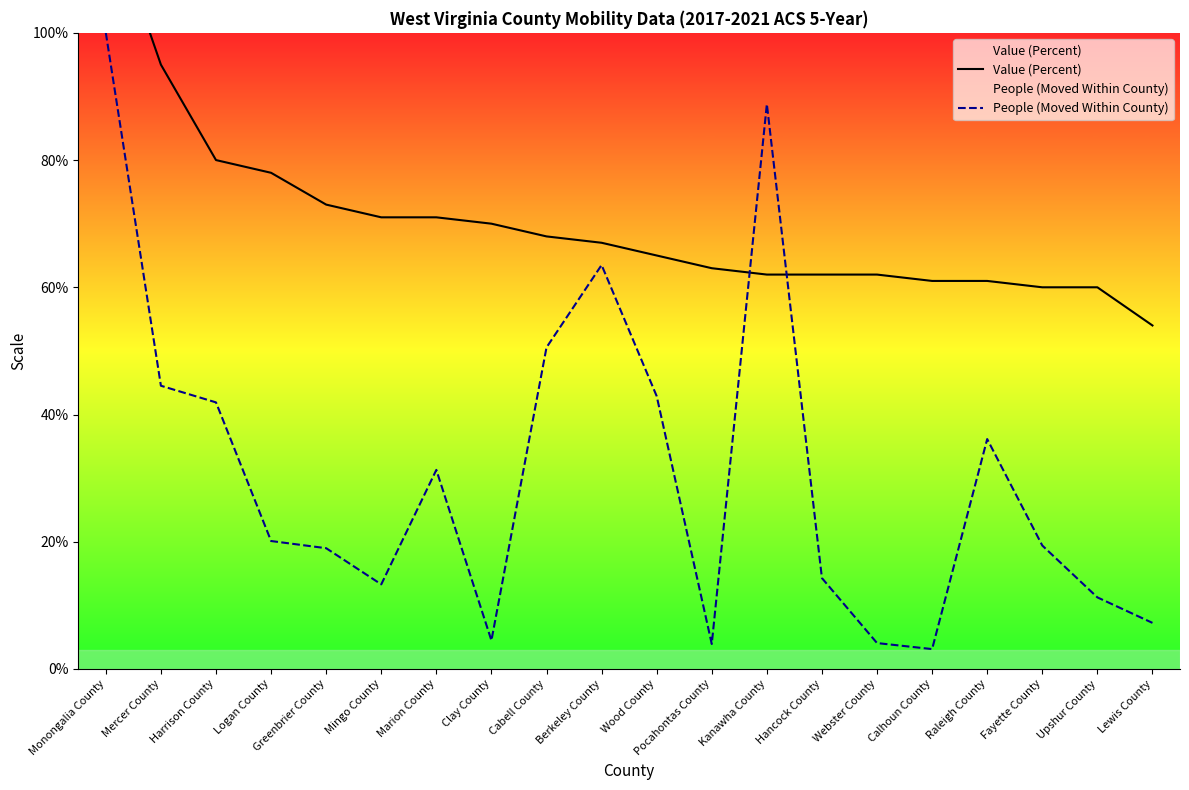

After their last crossing, which series has the higher values: People (Moved Within County) or Value (Percent)?

Value (Percent)